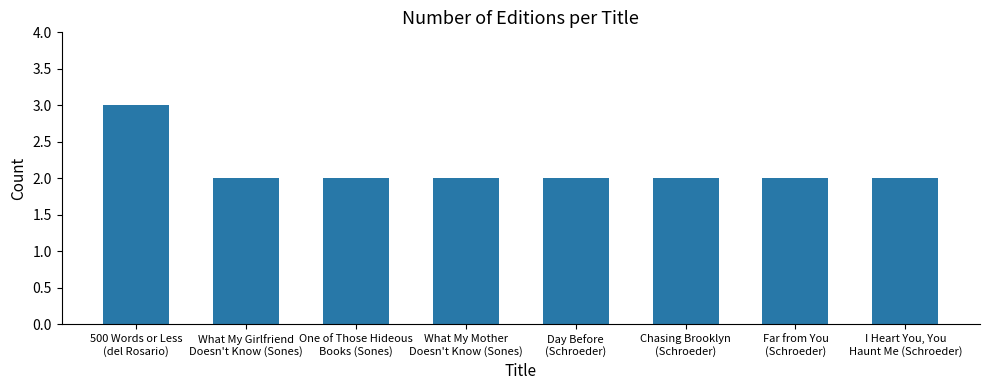

Reading left to right, extract all data points from this chart.

3	2	2	2	2	2	2	2